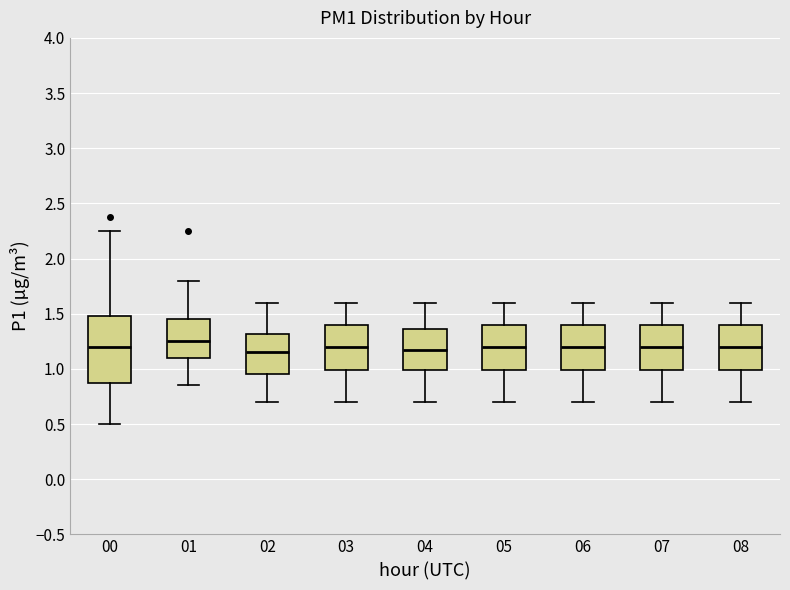

Where is the lower edge of the box at x = 08 on the y-axis? The values are not printed on the chart, so give them approximately, as read against the axis.

1.00